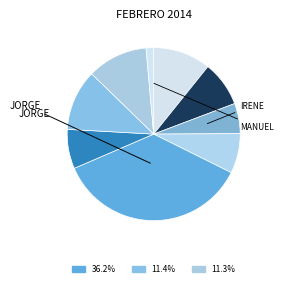

How many segments does this pie chart have?

9